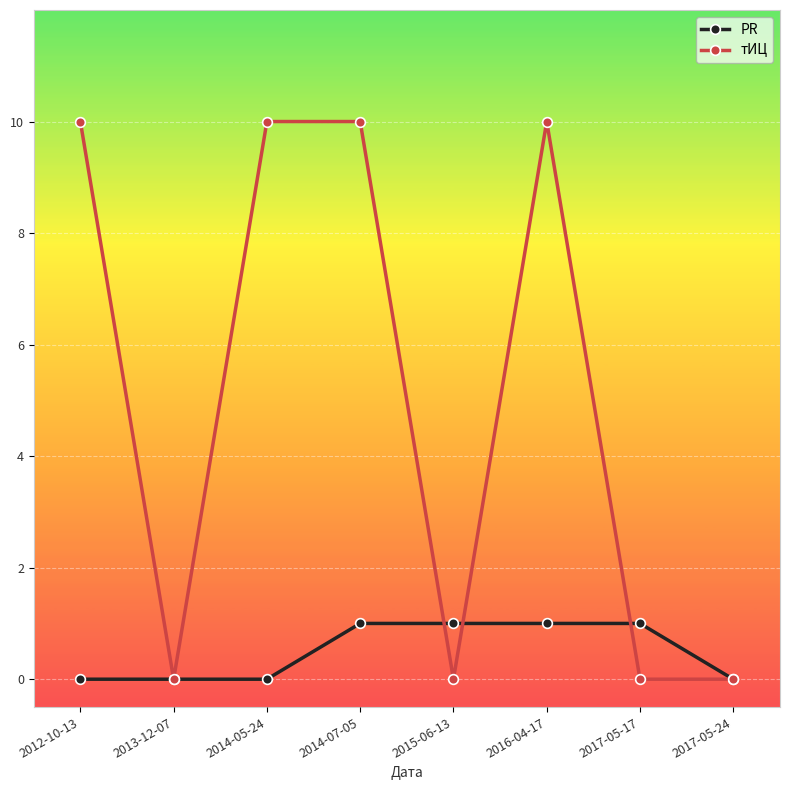

Which series has the widest spread of values?

тИЦ